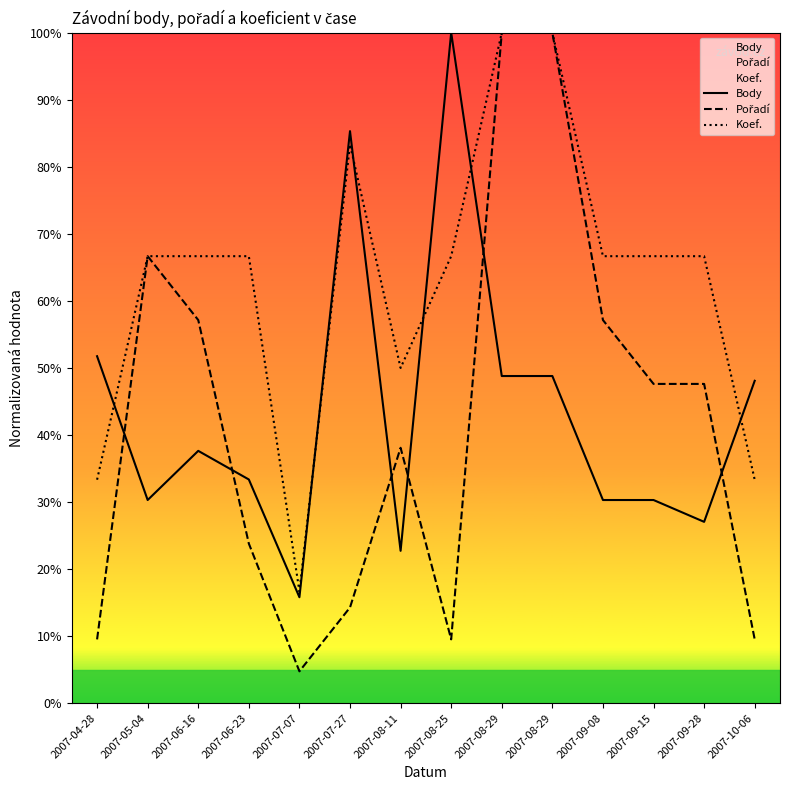

Rank the series by their maximum value, from lowest to highest.

Body, Pořadí, Koef.